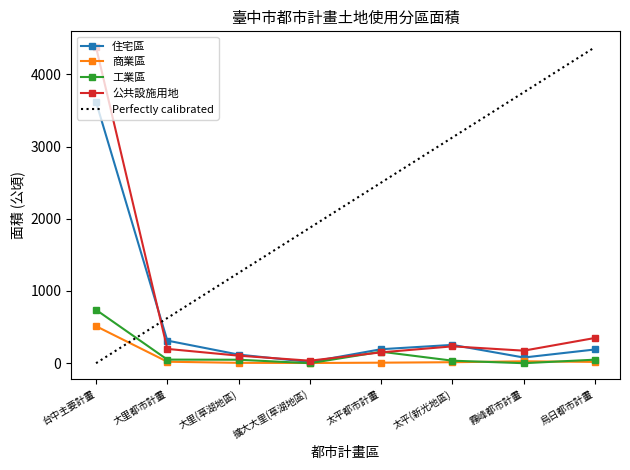

Is this an area chart (filled region under the line)?

No